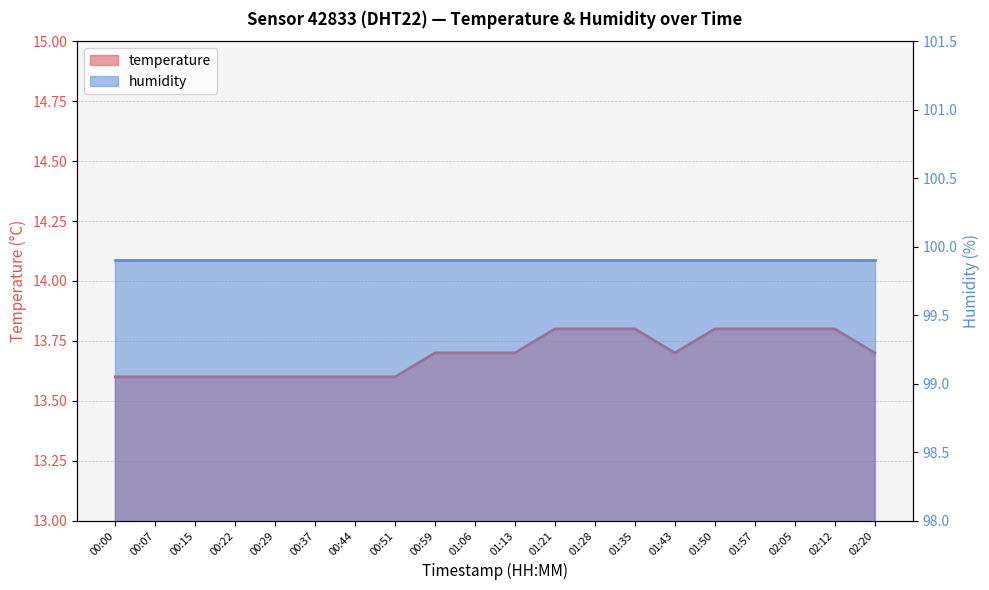

Approximately how many times larger is the value at 02:05 compared to 01:13?

1.0